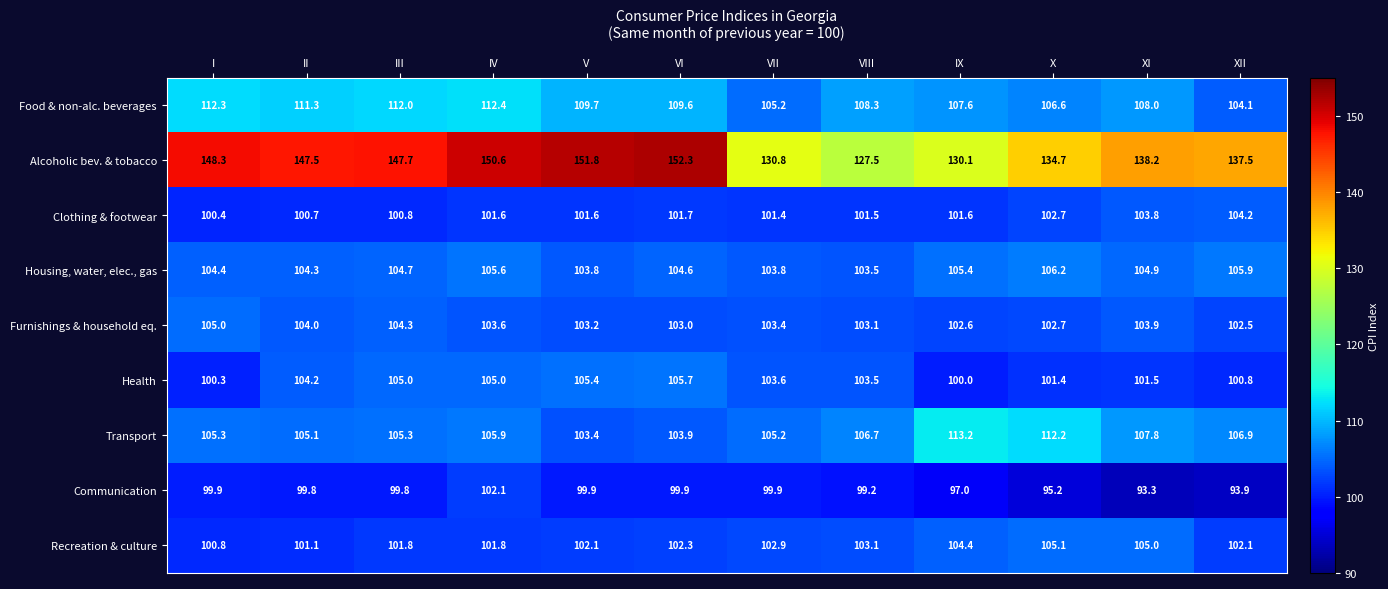

At which category is the sum across all series the highest?

IV